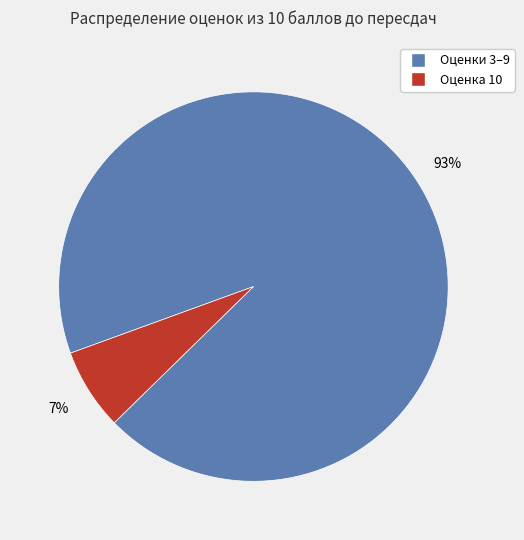

To the nearest percent, what is the difference between the largest and smallest slice percentages?

86%